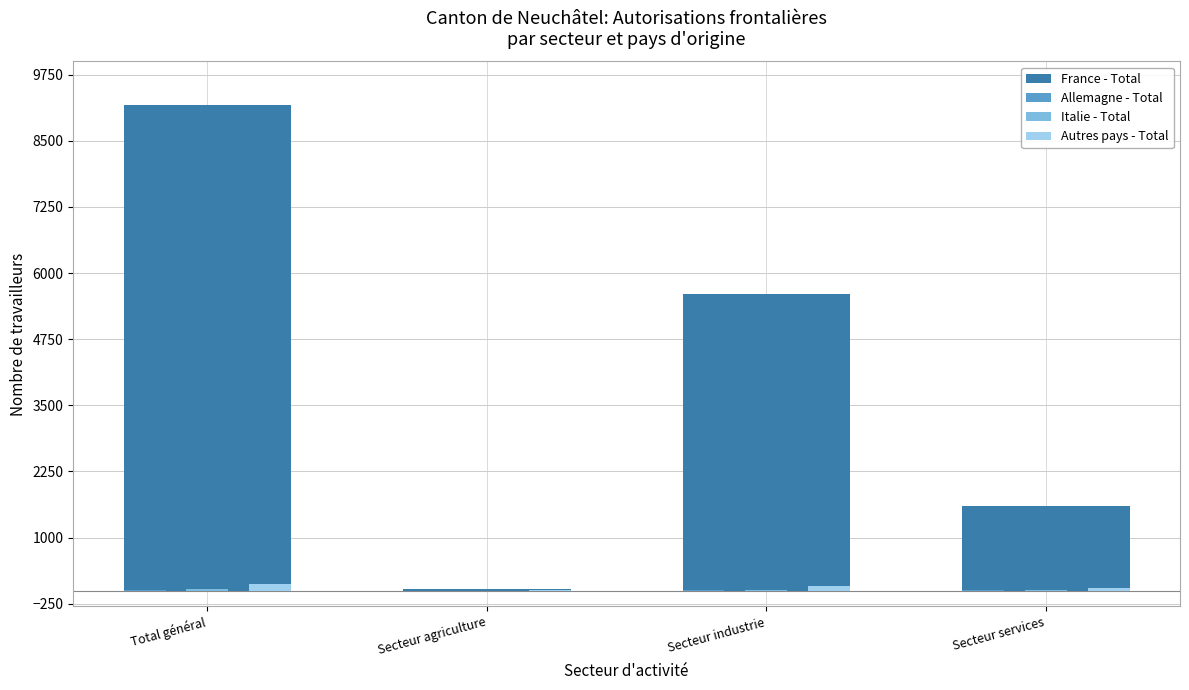

Which series has the largest total across all categories?

France - Total